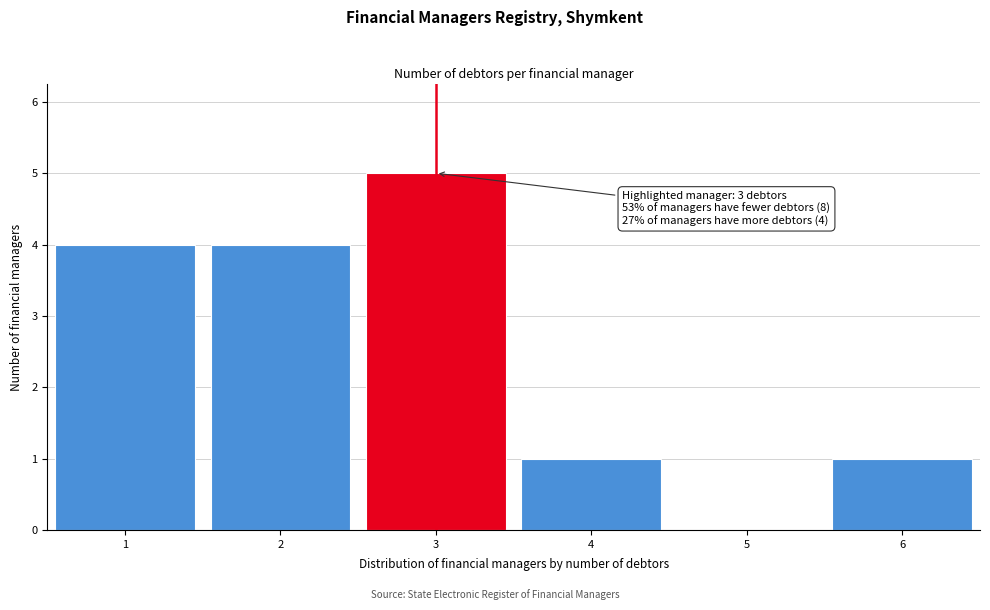

Over which range of the x-axis is the bar tallest?

2.5 to 3.5